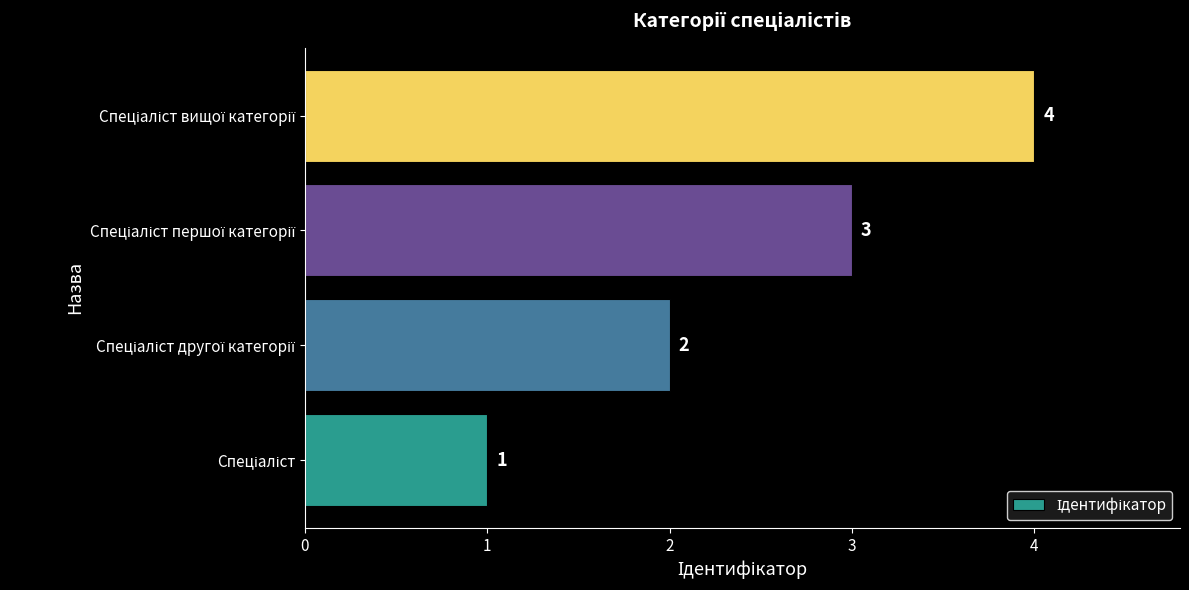

How many data points are less than 3?

2